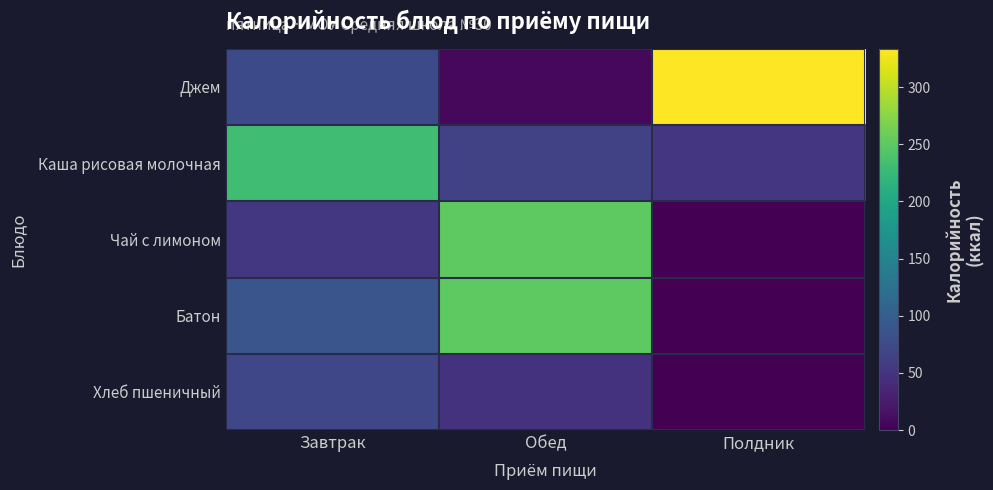

What is the greatest value displayed?

333.5